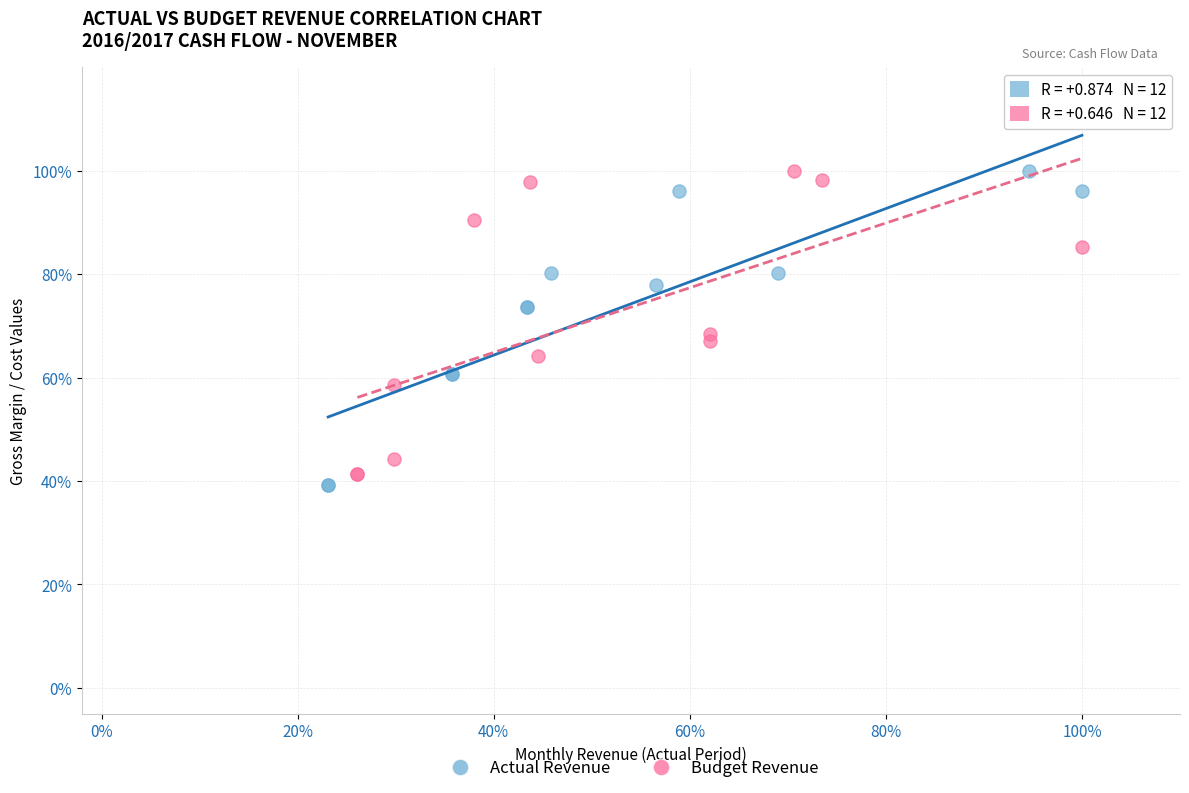

Which series has the largest Y range (max minus min)?

Actual Revenue